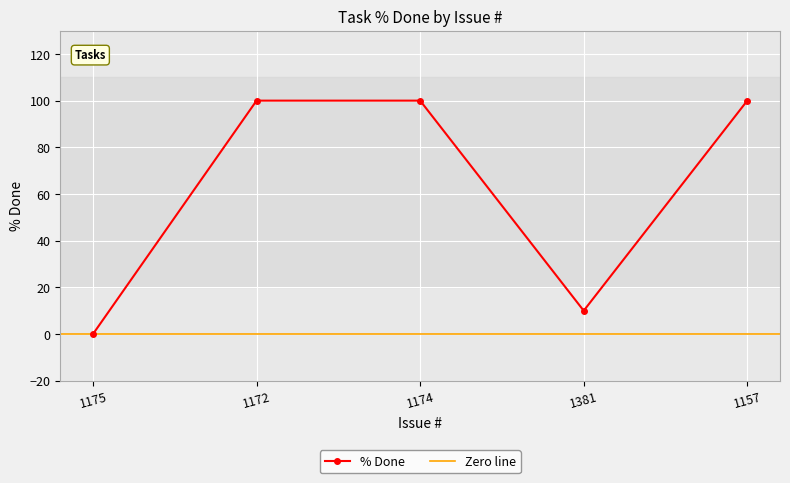

Approximately how many times larger is the value at 1381 compared to 1157?

0.1